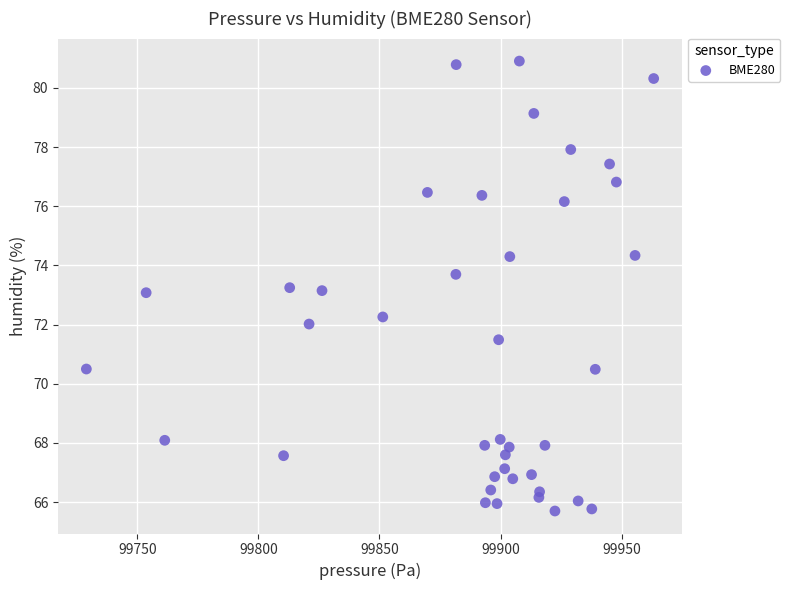

What is the range of Y values (max minus min)?

15.2